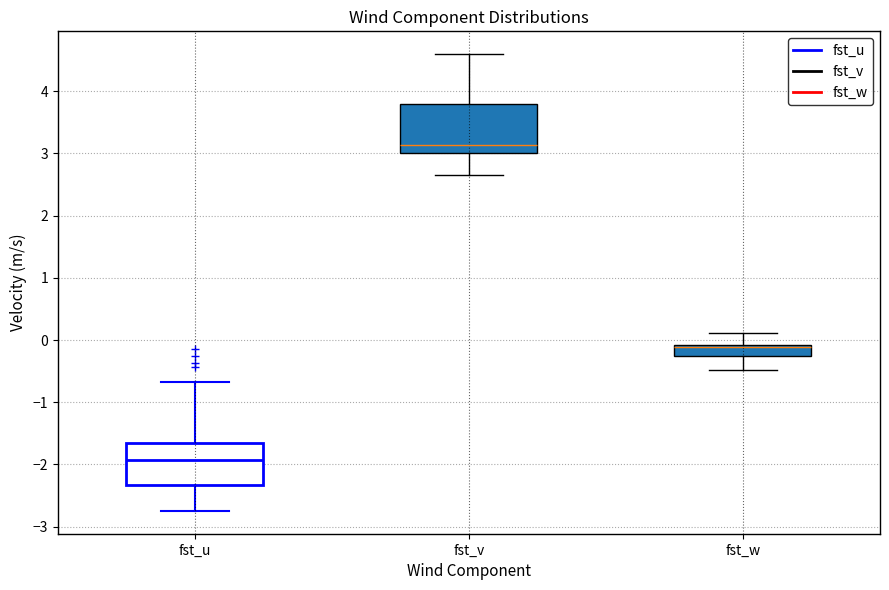

Which box has the highest median line?

fst_v